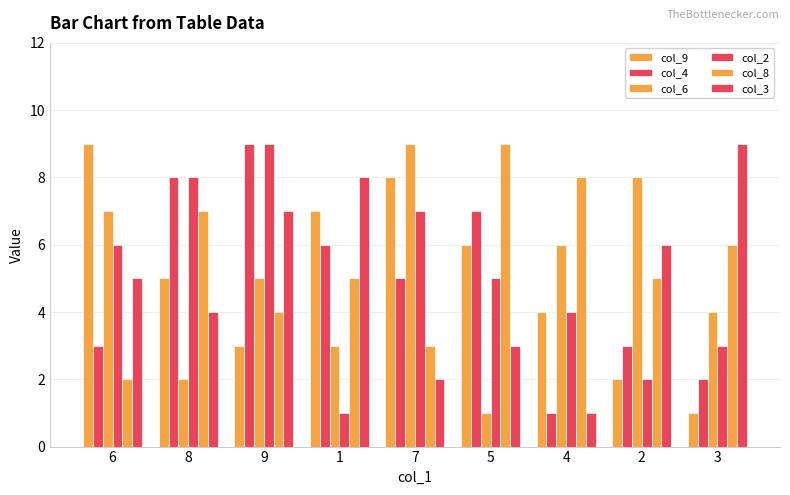

Which series has the largest total across all categories?

col_8